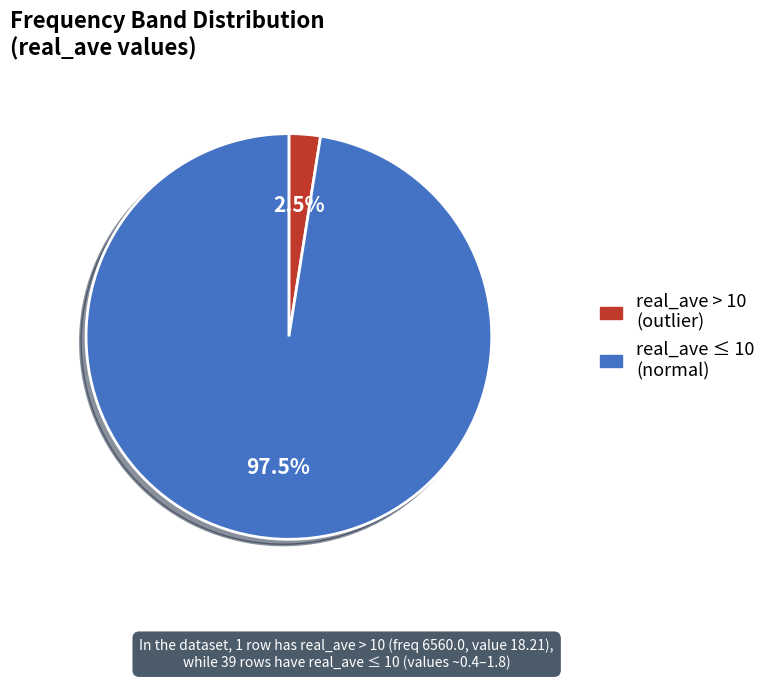

Is there a majority slice in this chart?

Yes